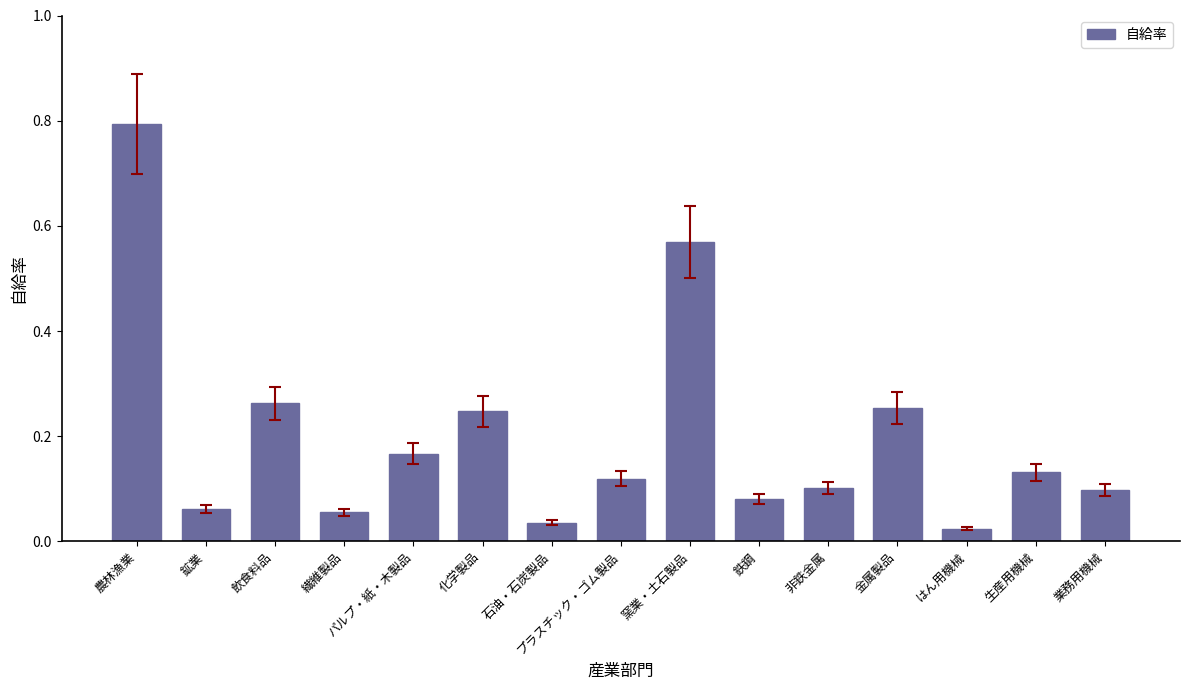

Are the bars horizontal?

No